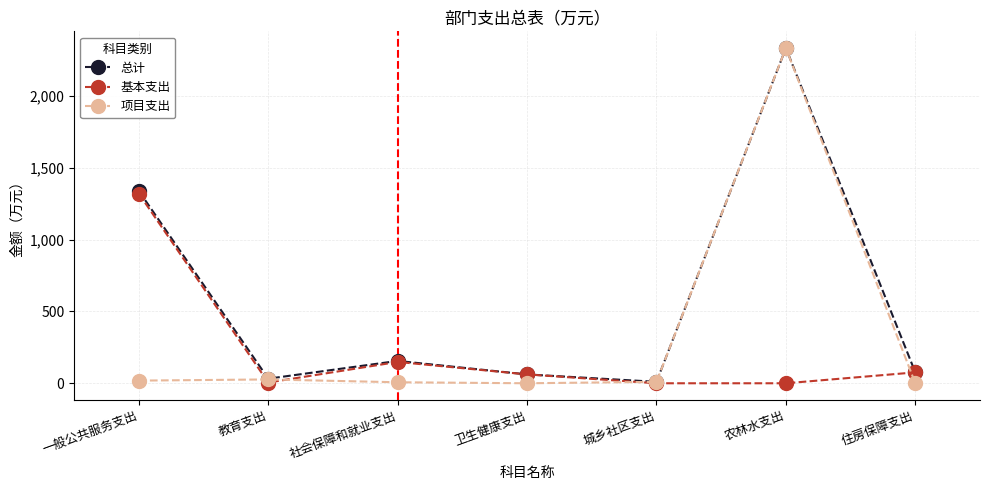

Between 一般公共服务支出 and 卫生健康支出, which series saw the biggest shift?

总计